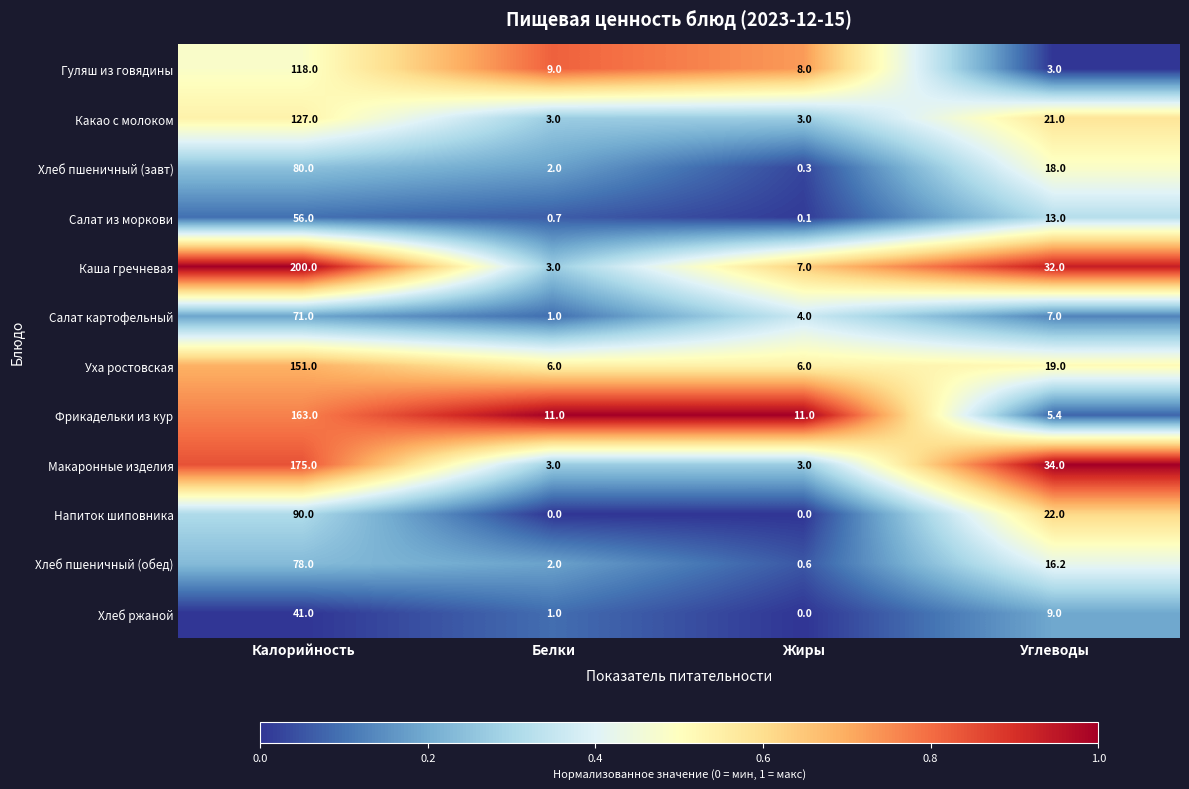

What is the sum of all Хлеб ржаной values?

51.0